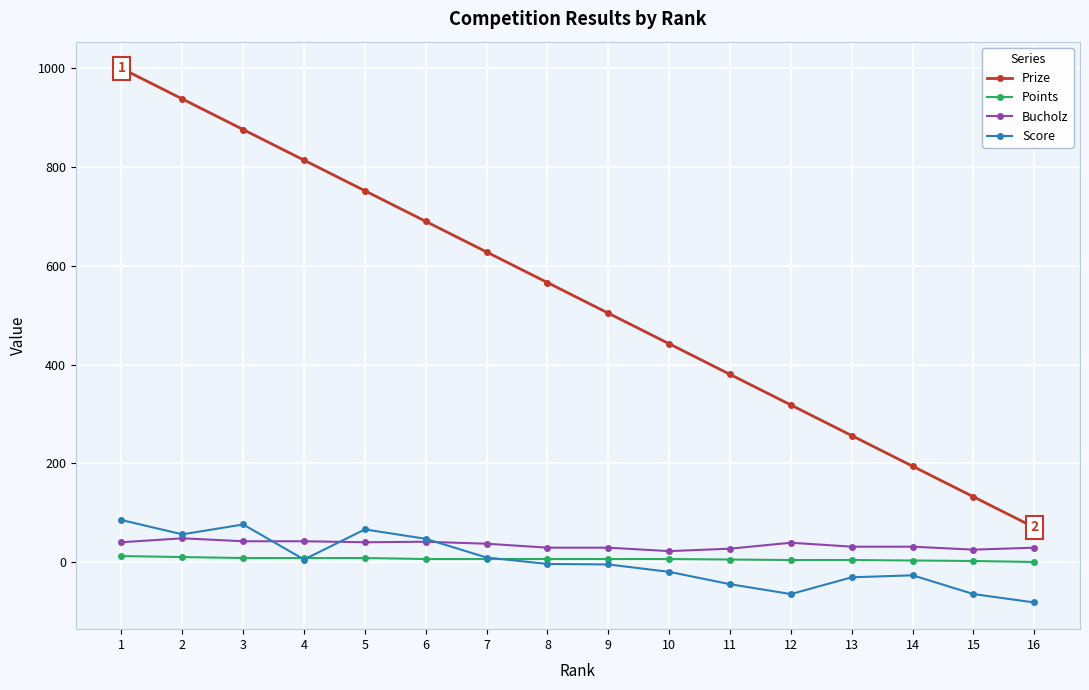

Is the value of Prize at 12 greater than the value of Score at 1?

Yes